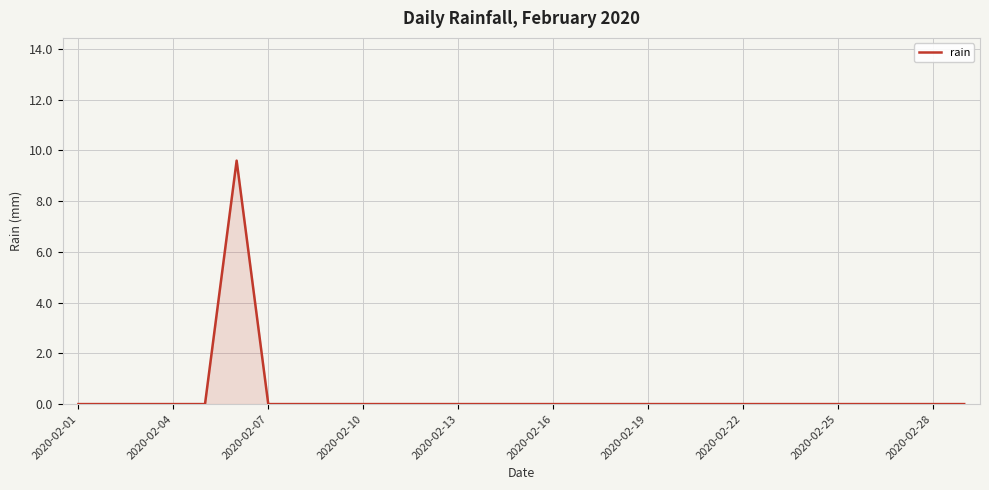

What is the maximum value shown in the chart?

9.6